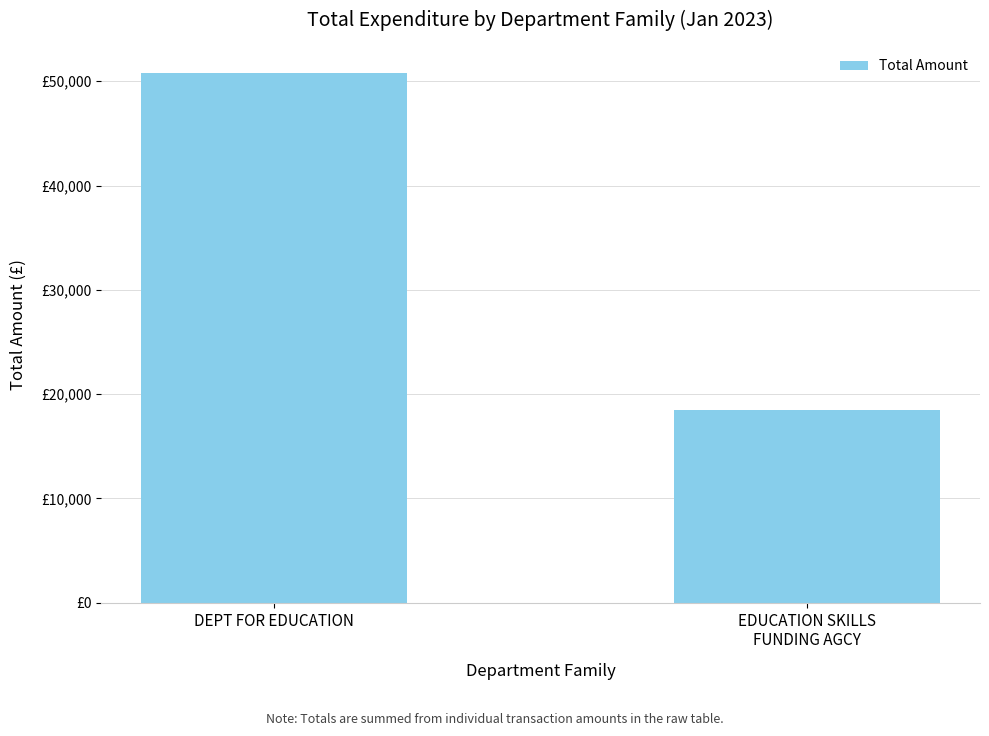

Does the chart contain any negative values?

No